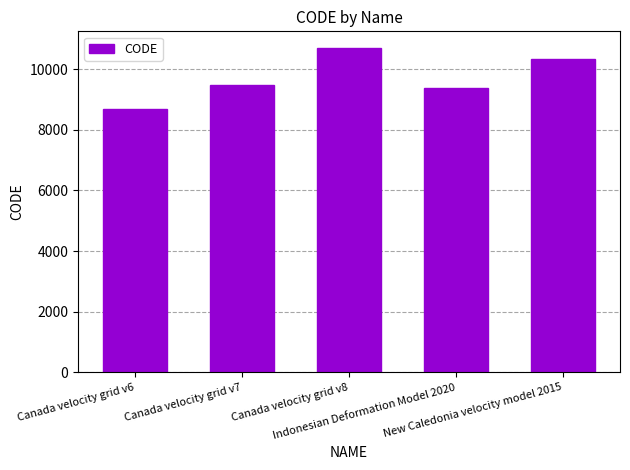

What is the label of the 3rd bar from the right?

Canada velocity grid v8